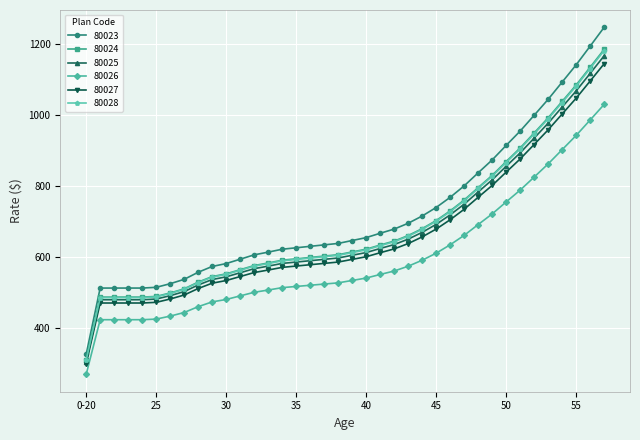

What is the average value of the 80027 series?

658.3